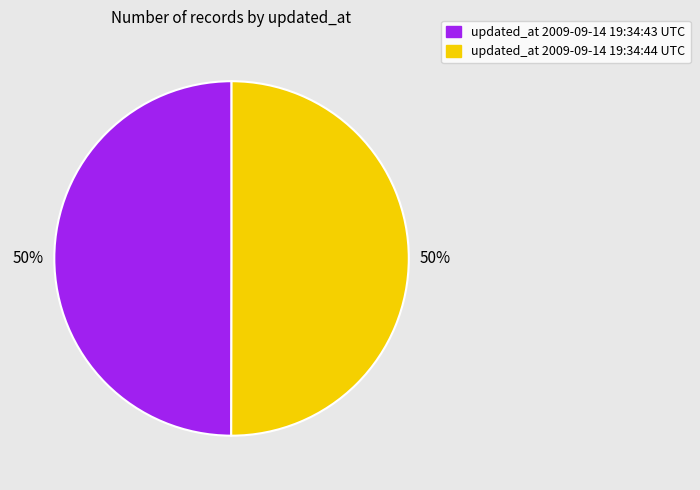

Is it true that updated_at 2009-09-14 19:34:44 UTC is 38% of the pie?

False